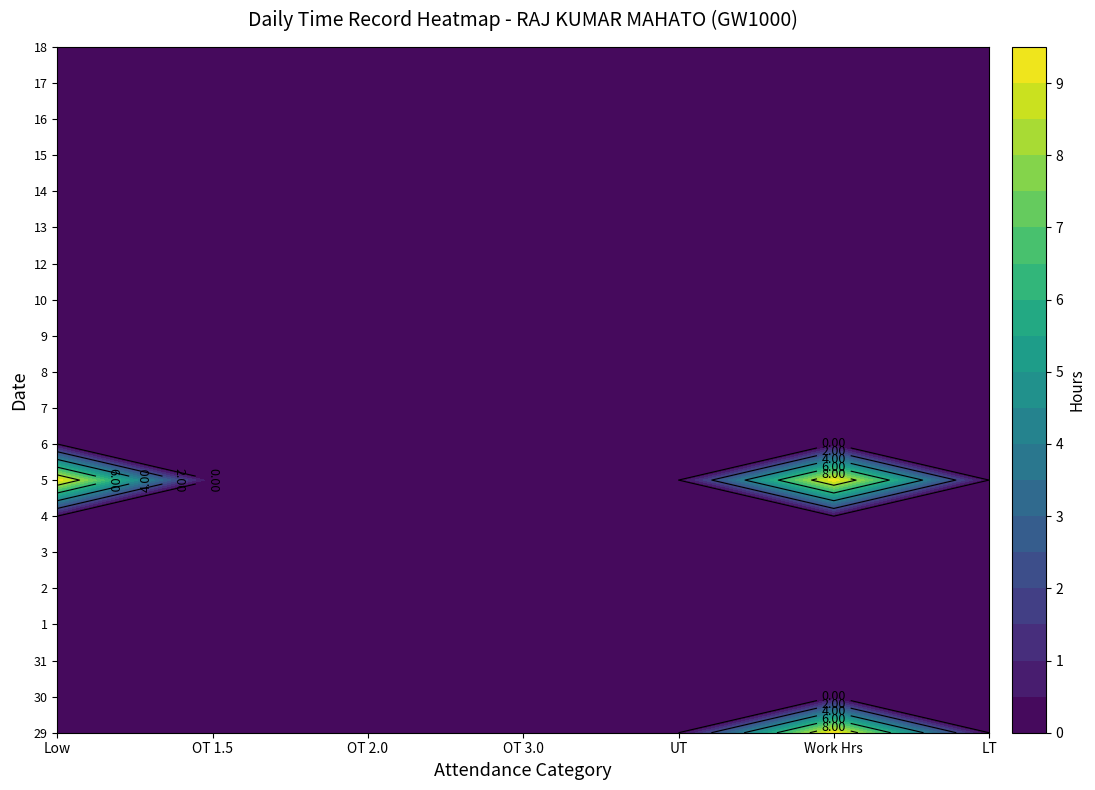

Rank the categories by 16 value from lowest to highest.

0, 1, 2, 3, 4, 5, 6